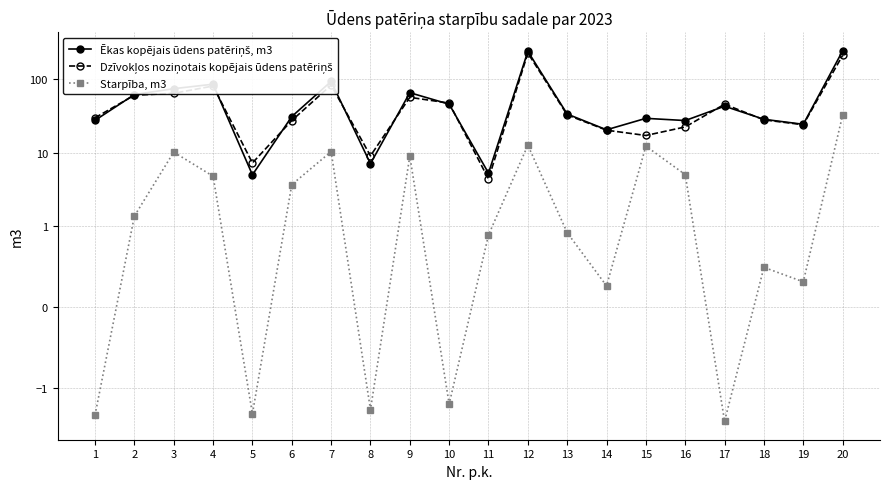

What is the sum of the Ēkas kopējais ūdens patēriņš, m3 values at 16 and 10?

73.1